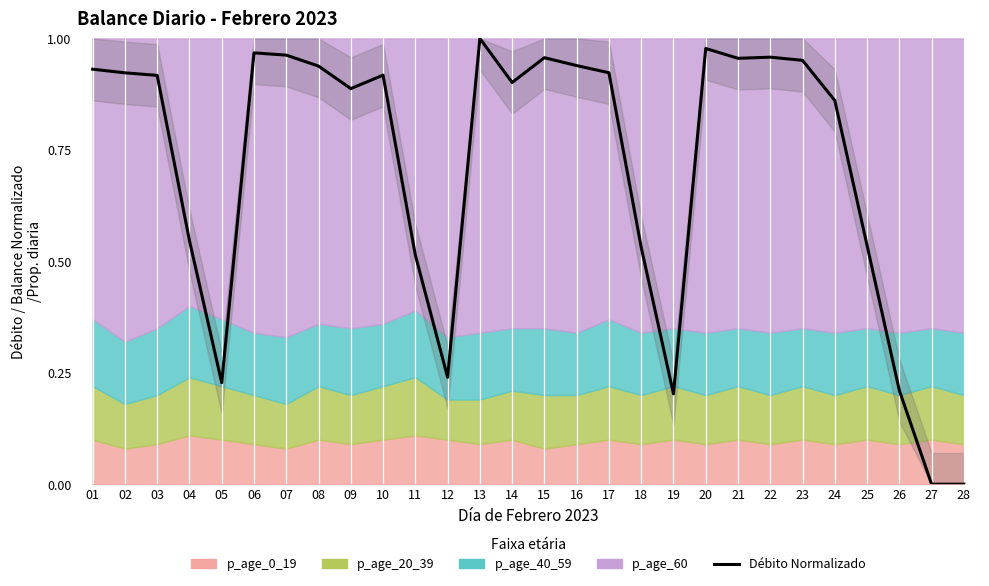

The chart shows a value of 1.4 at 08. True or false?

False